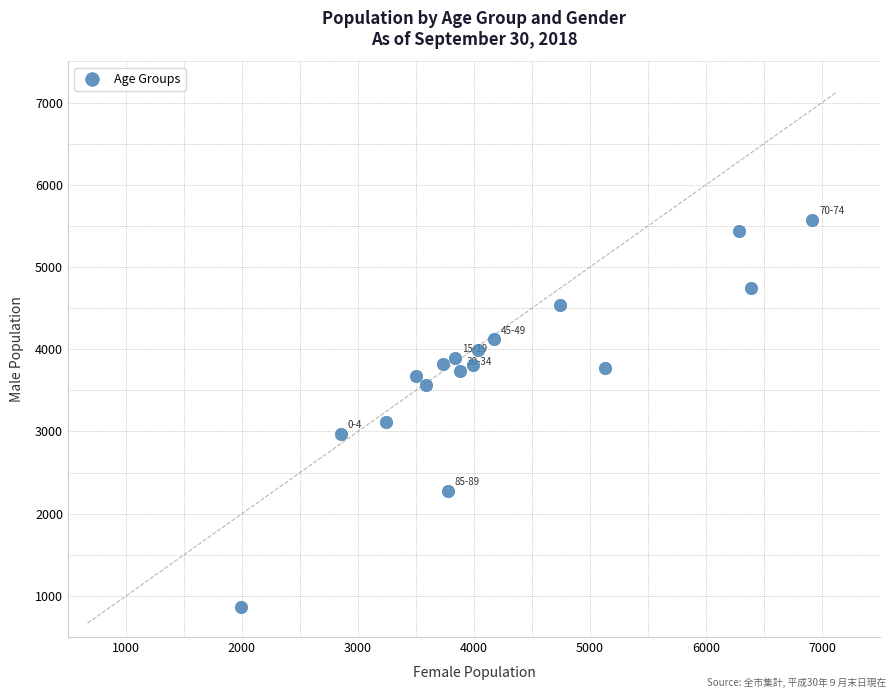

What Y value in the scatter plot is closest to 3221?

3117